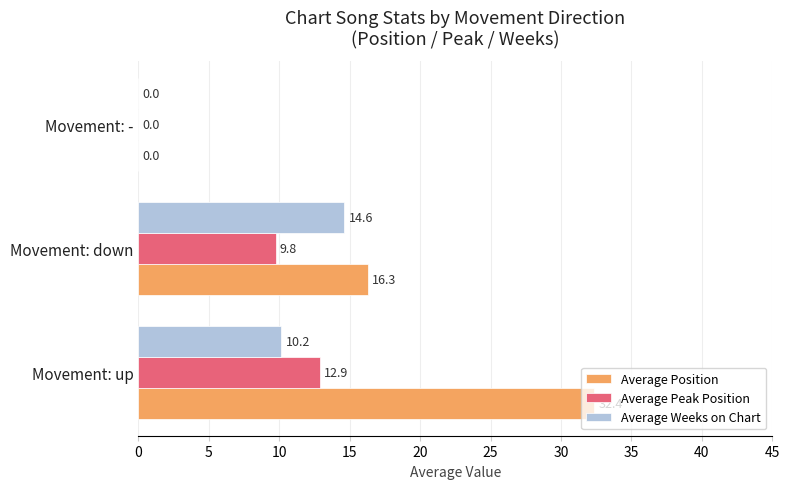

Which series has the largest total across all categories?

Average Position